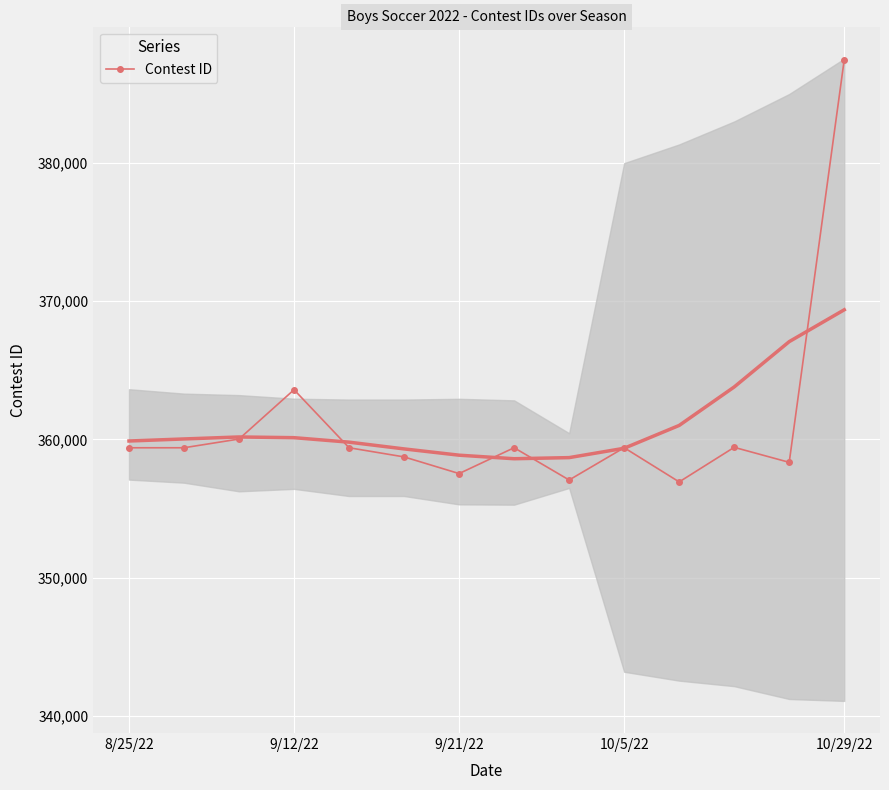

What is the maximum value for Contest ID?

387463